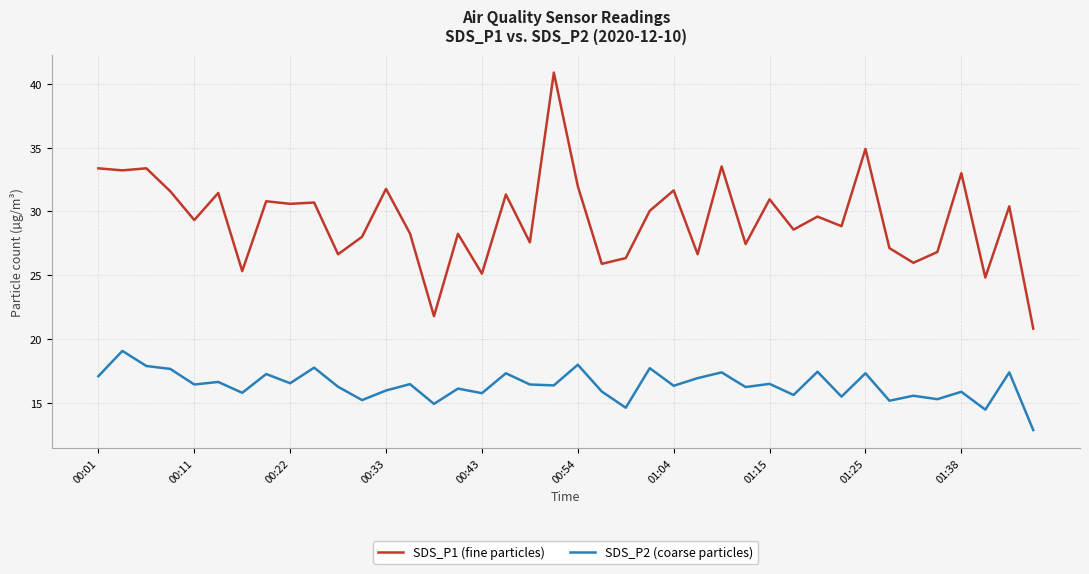

Which series has the largest total across all categories?

SDS_P1 (fine particles)